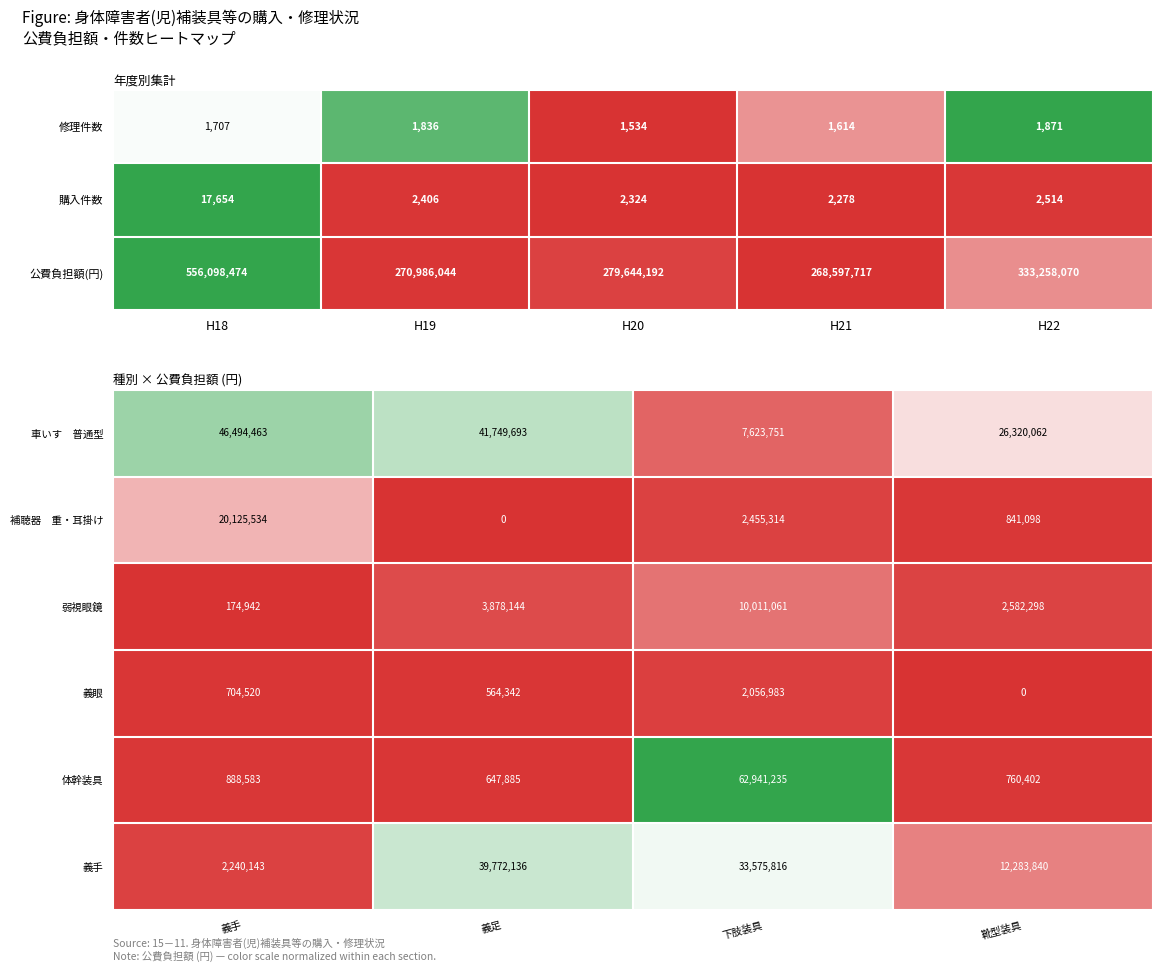

Which category has the lowest value in the 体幹装具 series?

義足